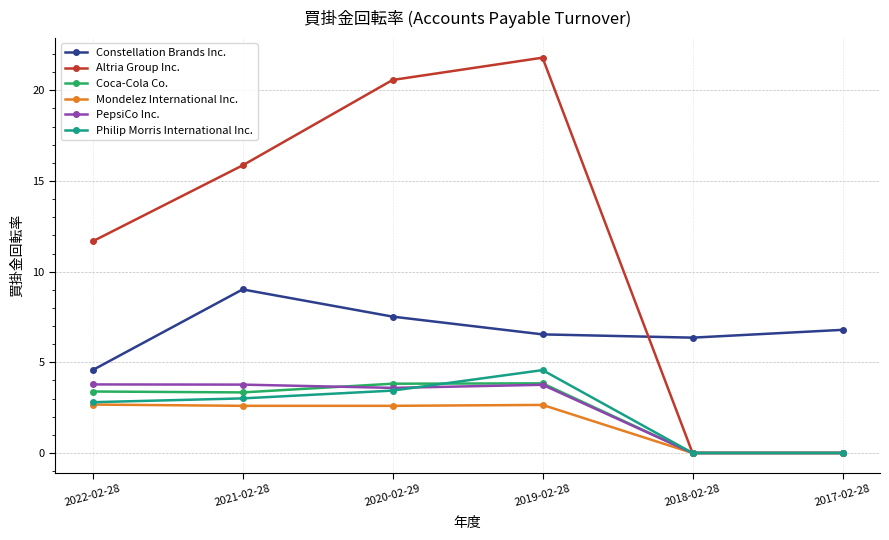

Between 2019-02-28 and 2017-02-28, which series saw the biggest shift?

Altria Group Inc.